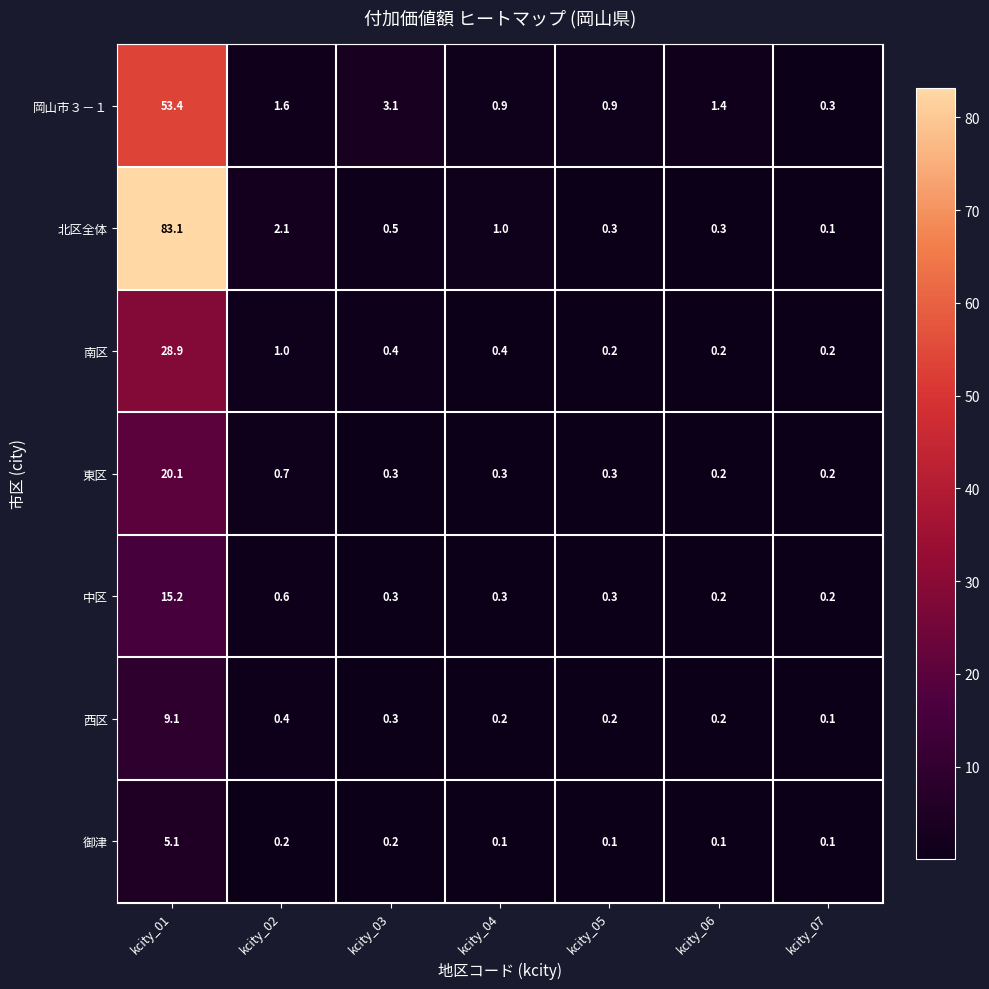

How many series are shown in this chart?

7